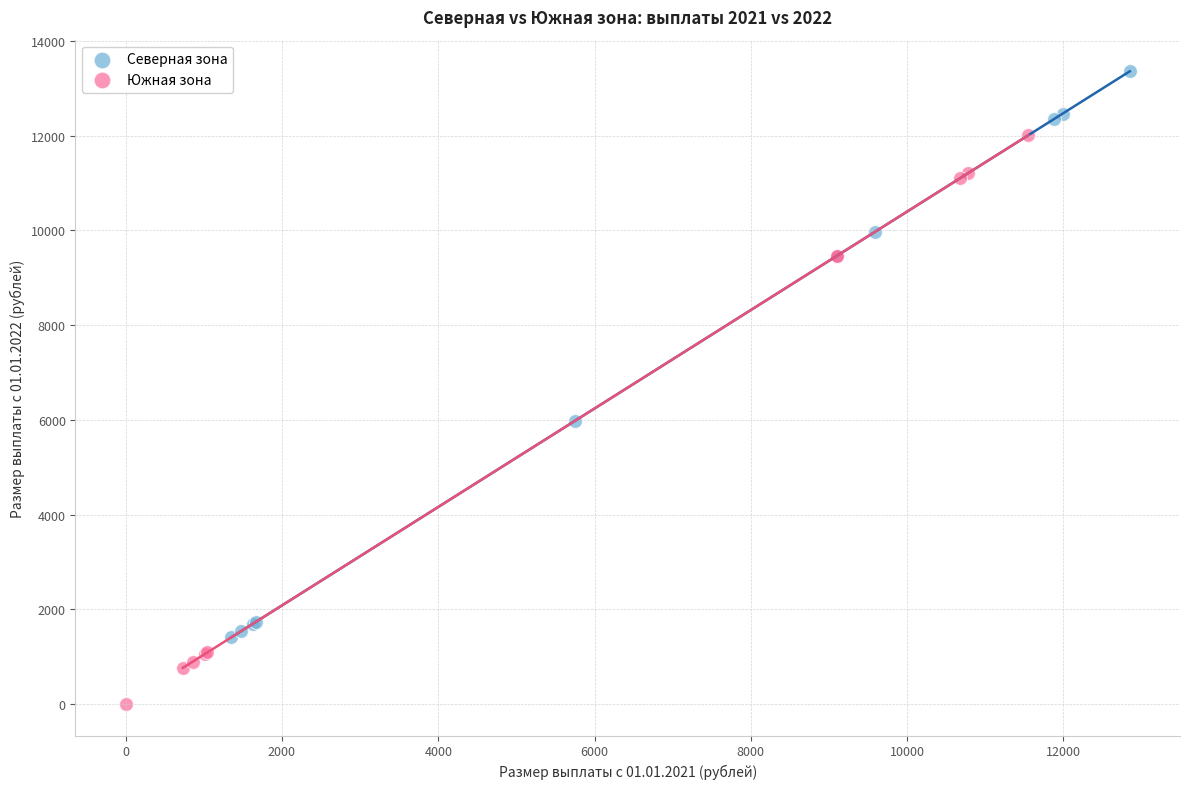

Which series reaches the minimum Y coordinate?

Южная зона